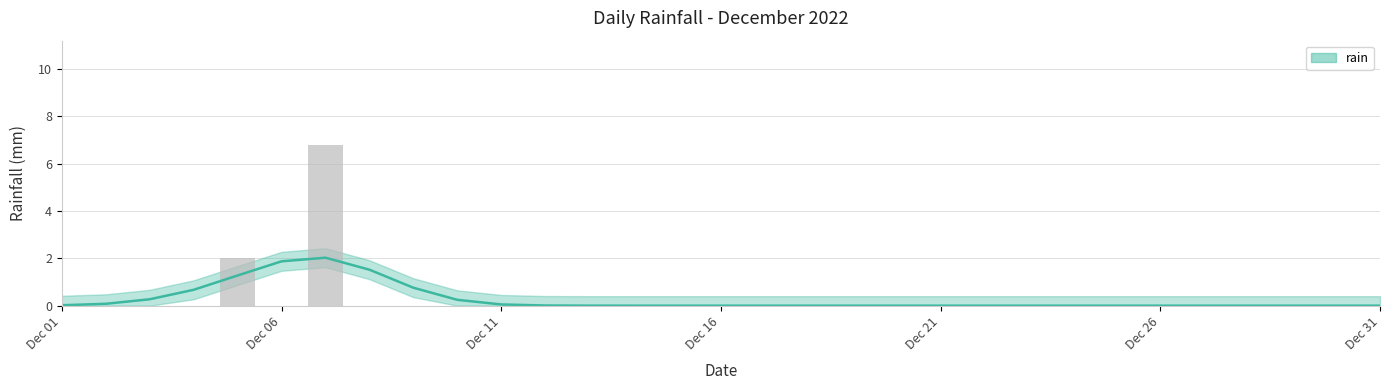

What is the greatest value displayed?

6.8